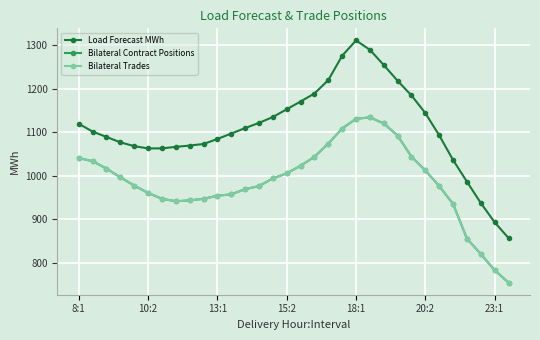

Is this an area chart (filled region under the line)?

No